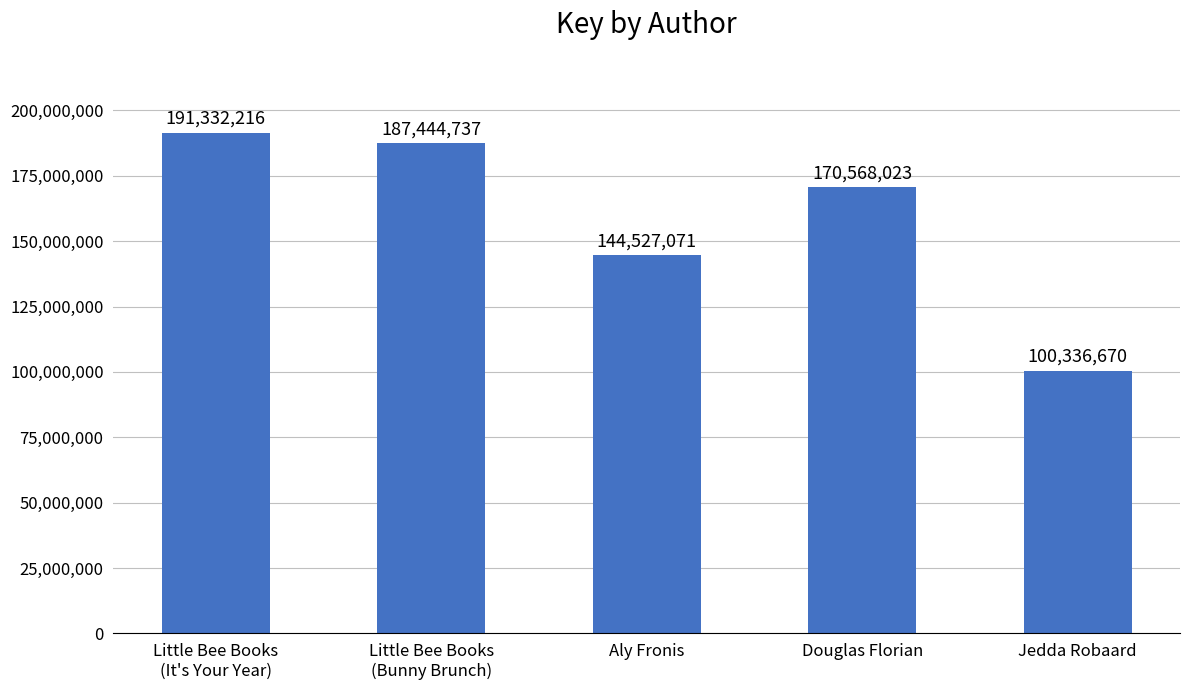

What is the minimum value shown in the chart?

100336670